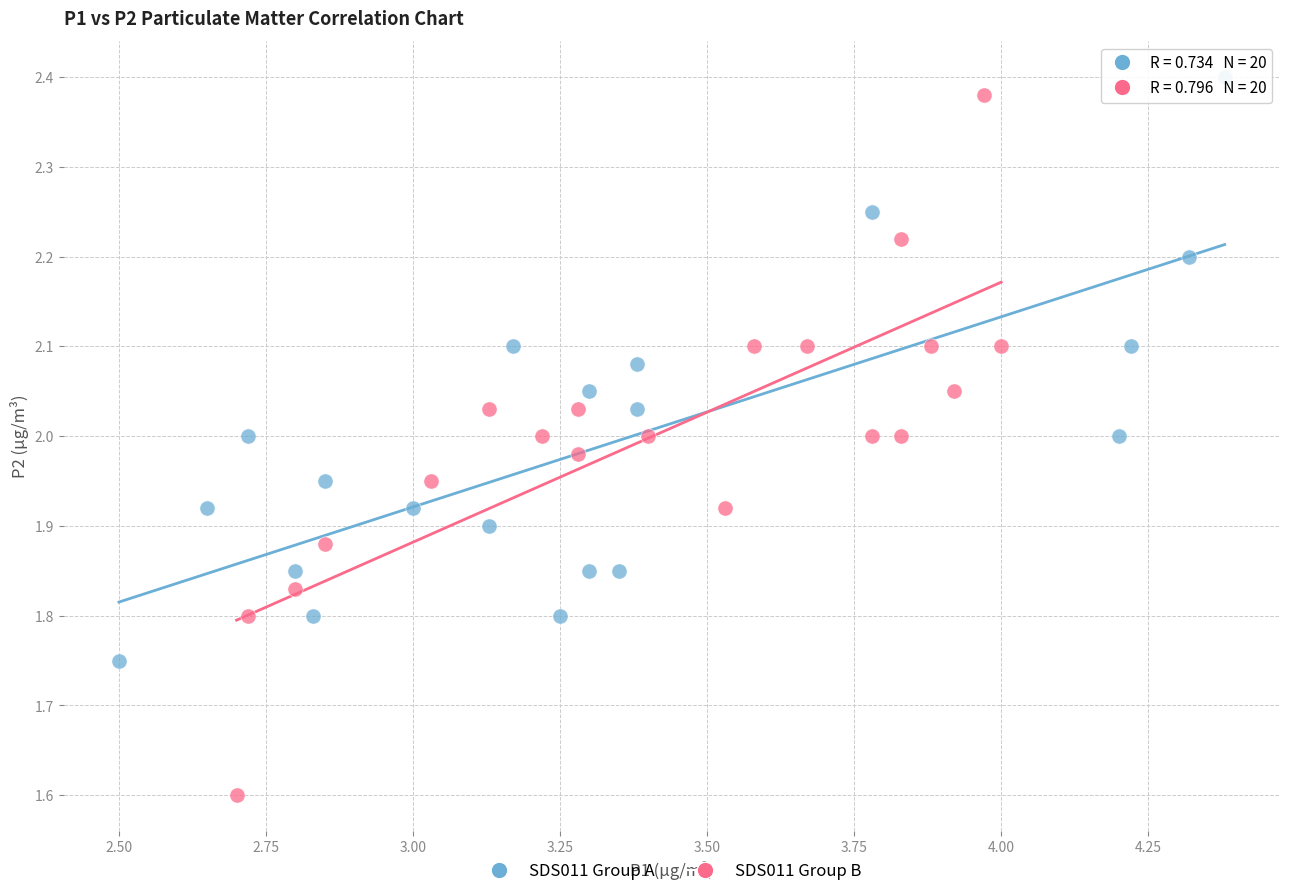

Which series reaches the maximum Y coordinate?

SDS011 Group A